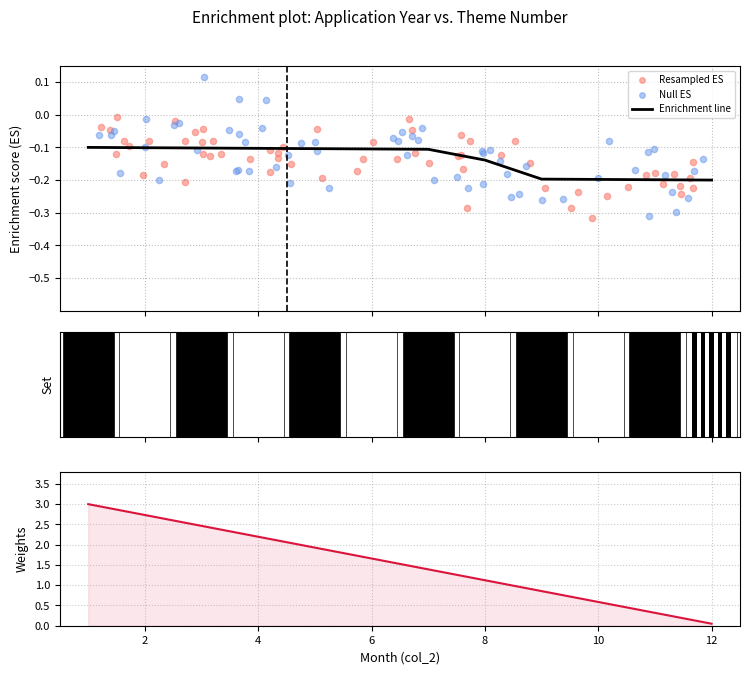

Between 9 and 7, which is larger?

7